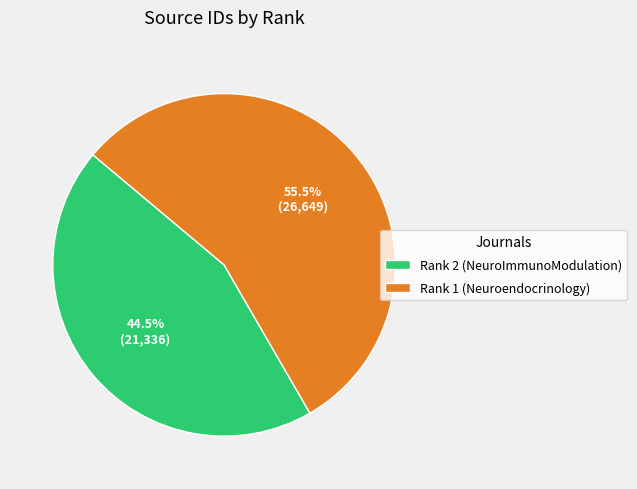

How many slices are in this pie chart?

2